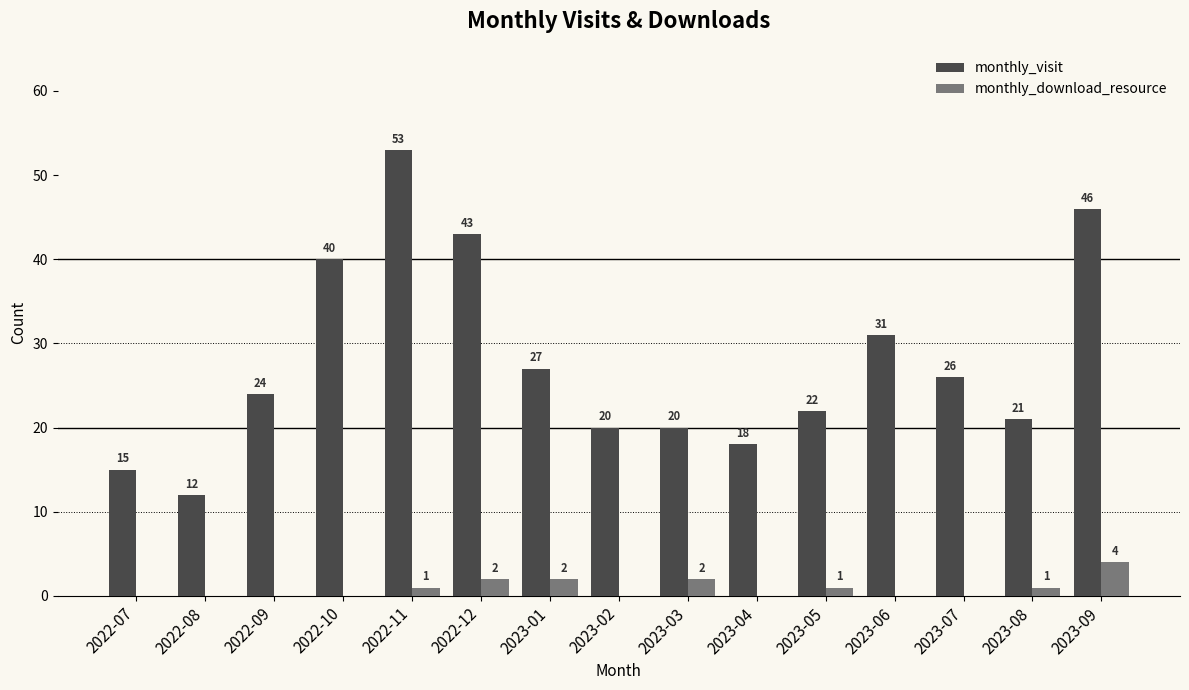

How many monthly_download_resource values are between 0 and 2?

14